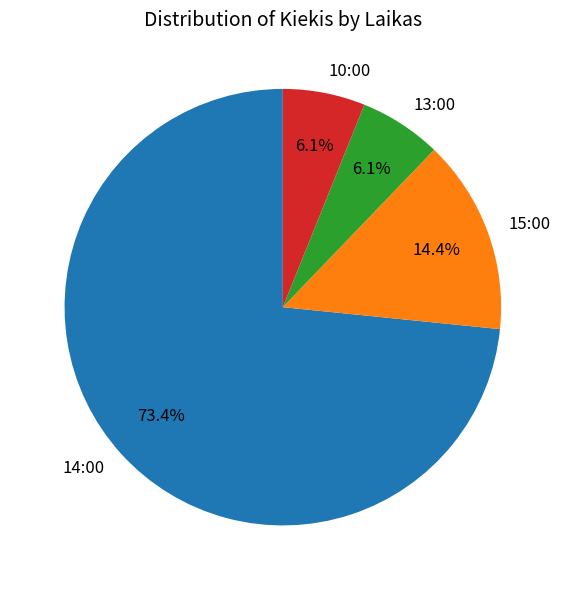

How much of the chart is everything except 10:00?

93.9%